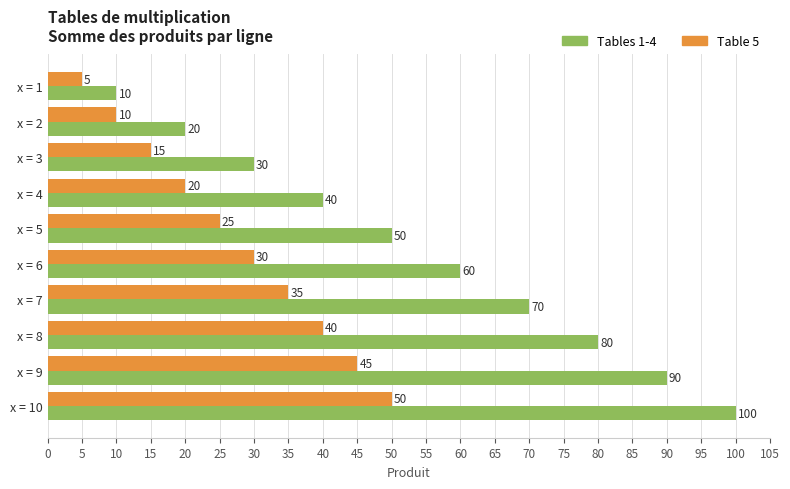

Rank the categories by Tables 1-4 value from highest to lowest.

x = 10, x = 9, x = 8, x = 7, x = 6, x = 5, x = 4, x = 3, x = 2, x = 1